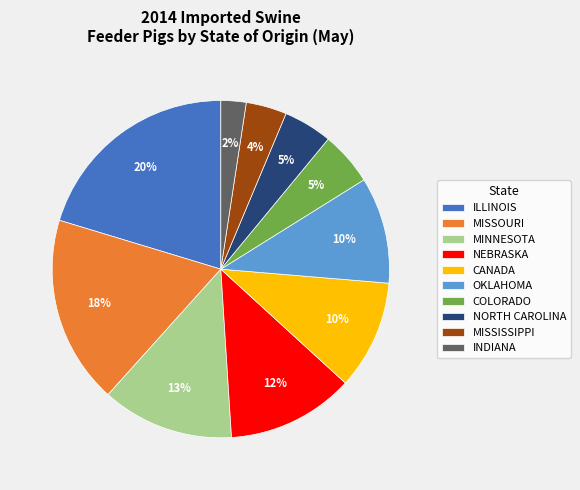

Is there a majority slice in this chart?

No